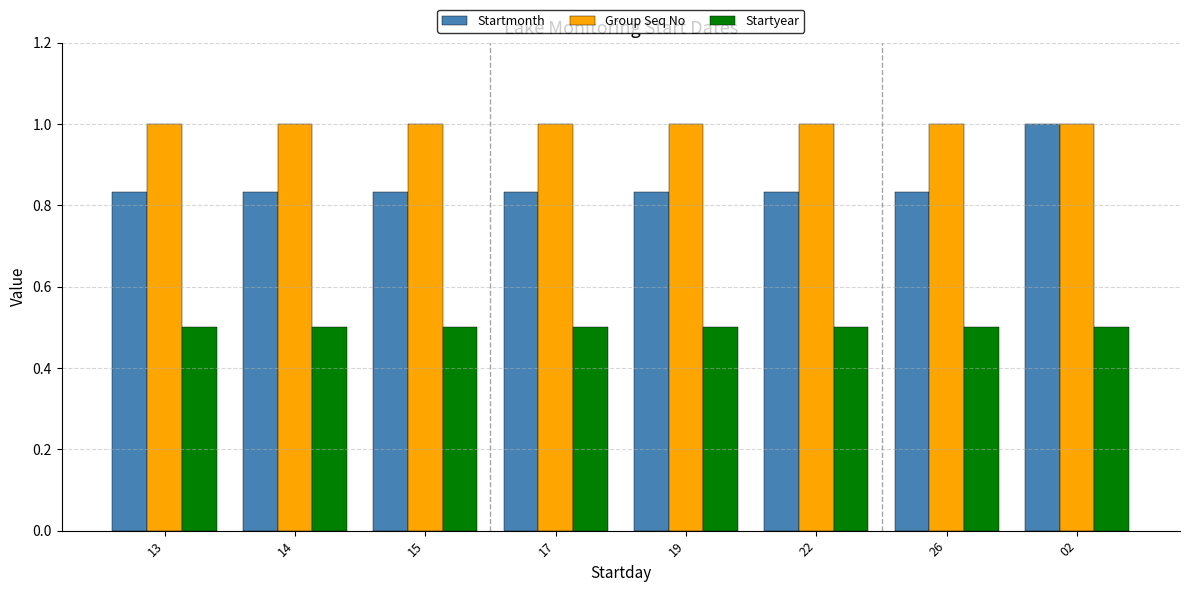

True or false: Group Seq No has a value of 1.0 at 22.

True